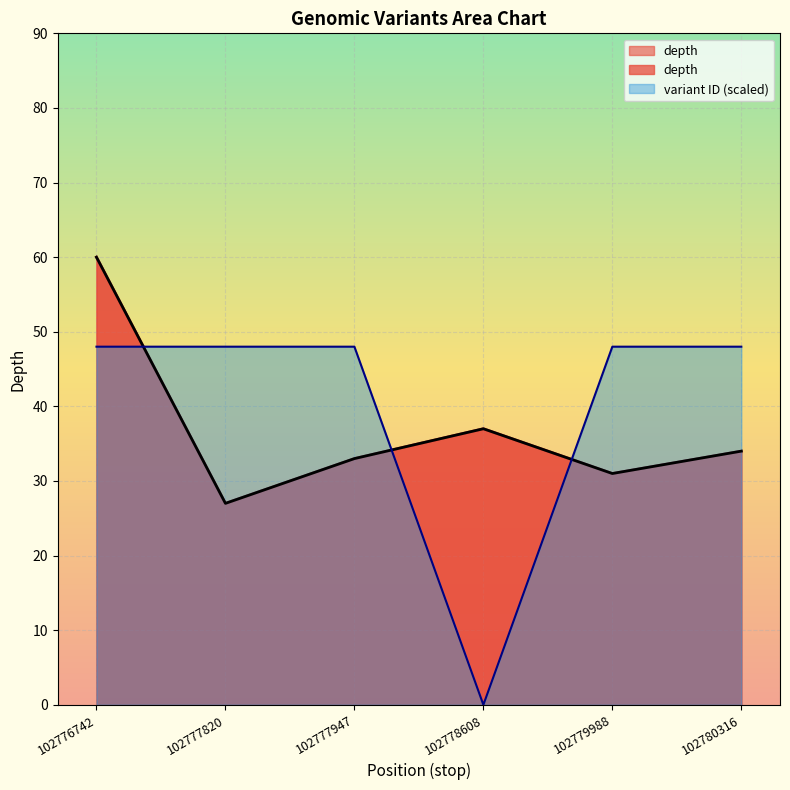

What is the approximate value of depth at 102778608?

37.0